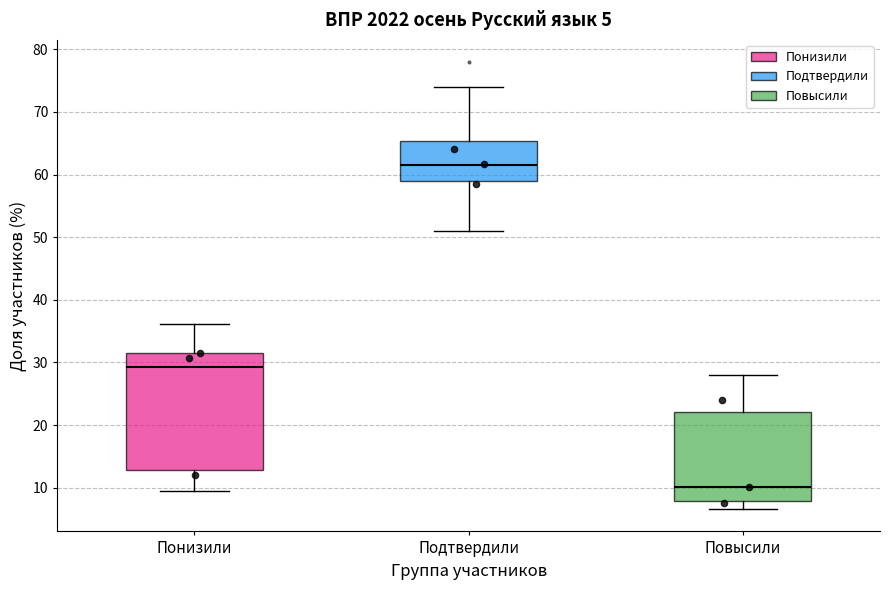

Which box's median line is the highest?

Подтвердили